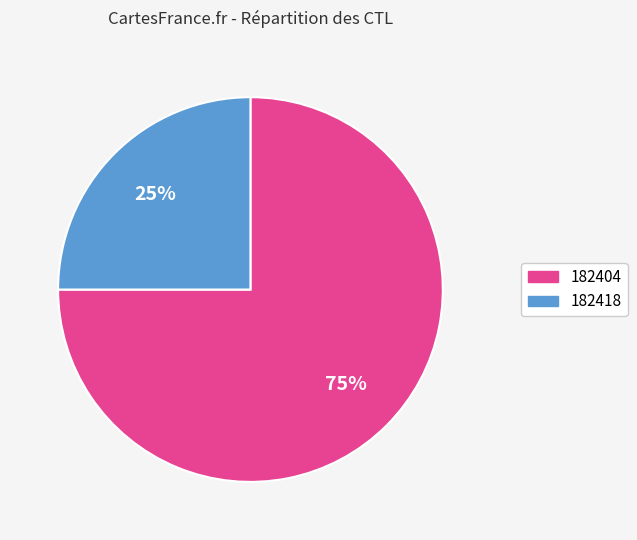

Is the sum of 182418 and 182404 greater than half?

Yes